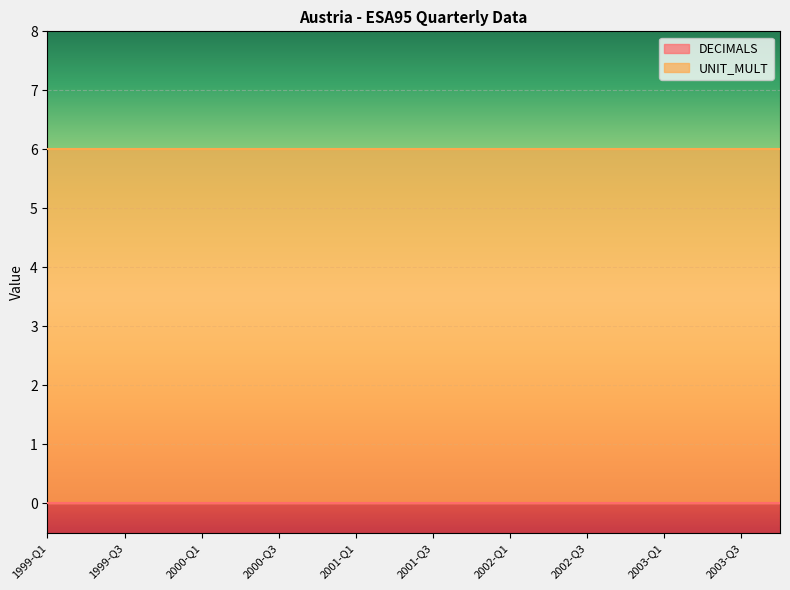

At which label does DECIMALS reach its minimum?

1999-Q1